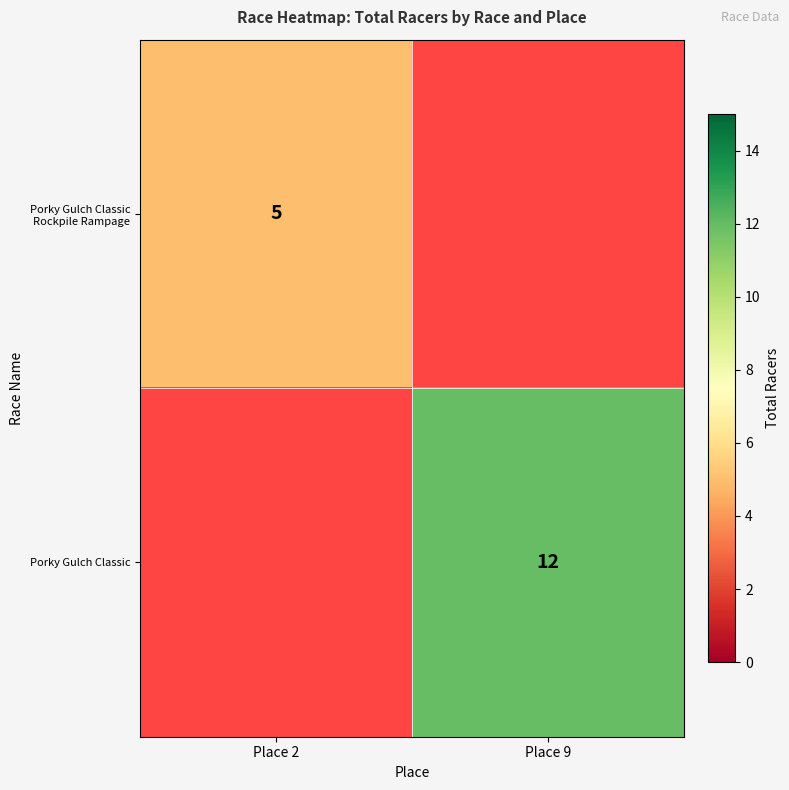

What value does the Porky Gulch Classic Rockpile Rampage series have at Place 2?

5.0